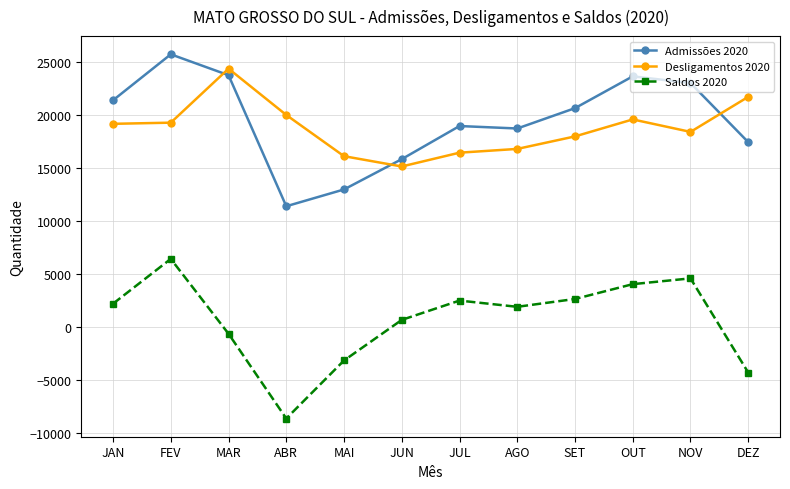

What is the average value of the Admissões 2020 series?

19448